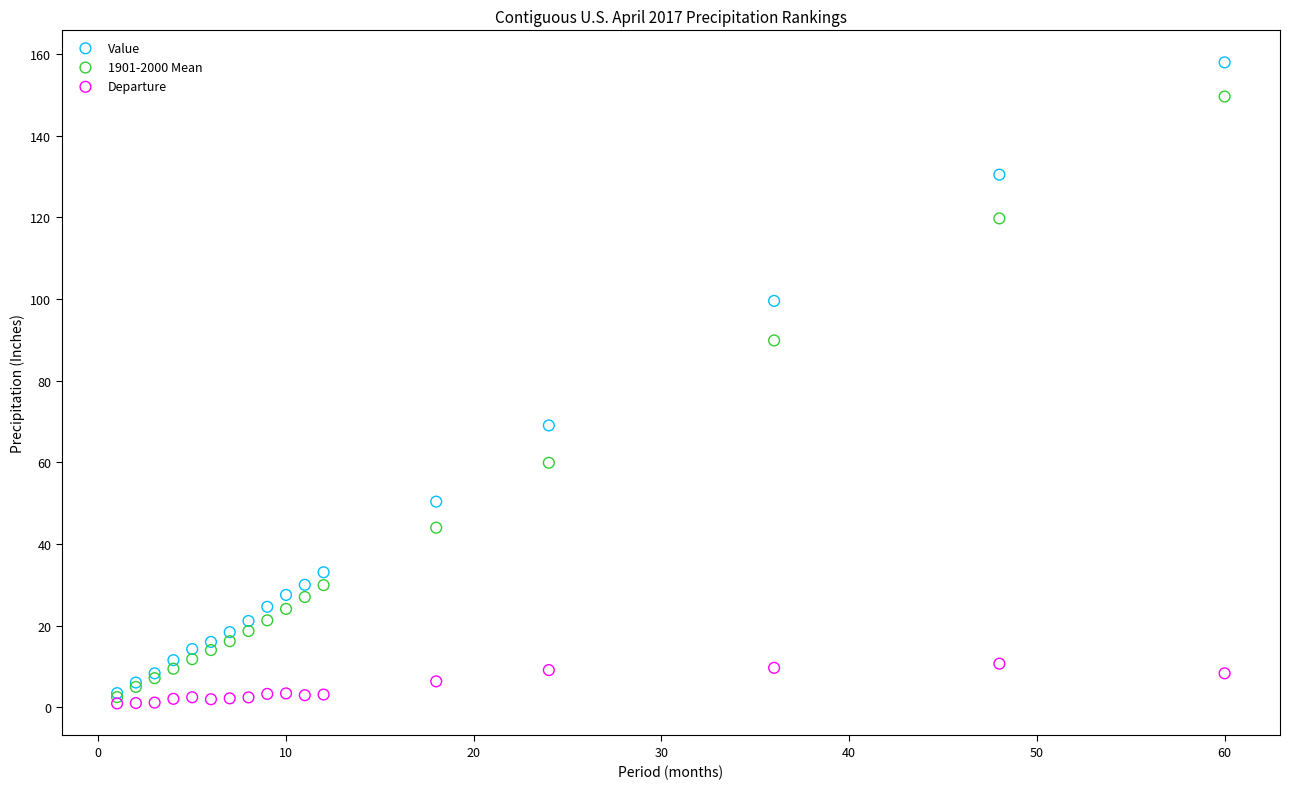

Which series has the widest spread of Y values?

Value